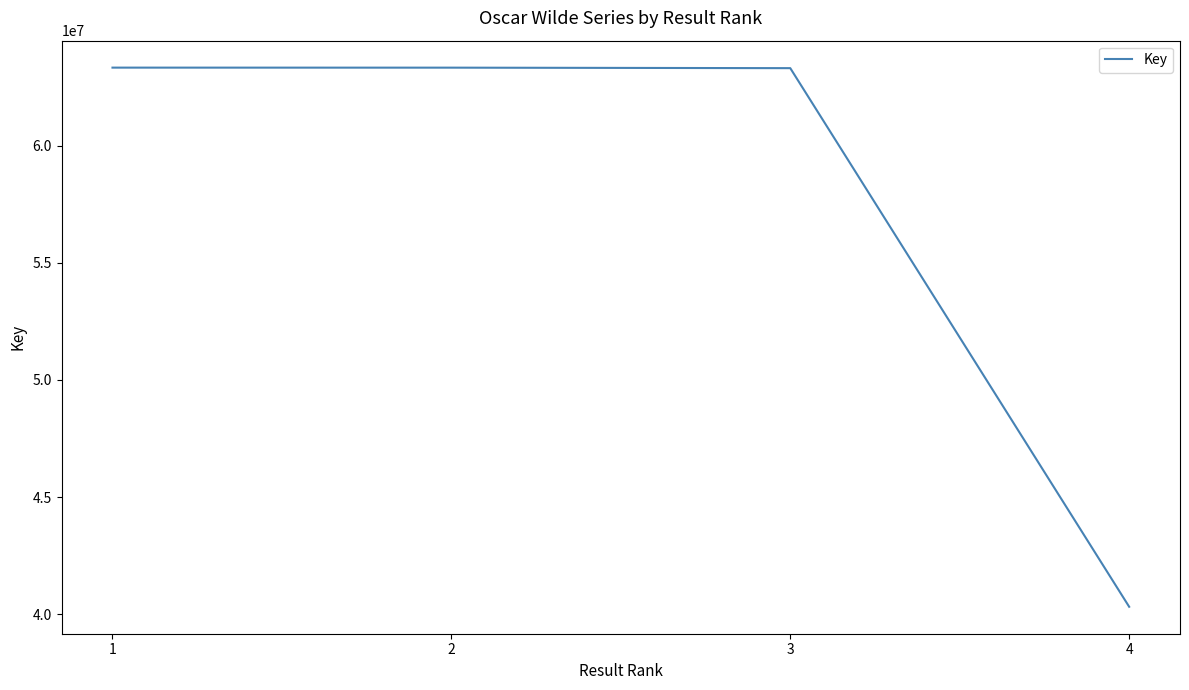

The value at 1 is 98940893. True or false?

False